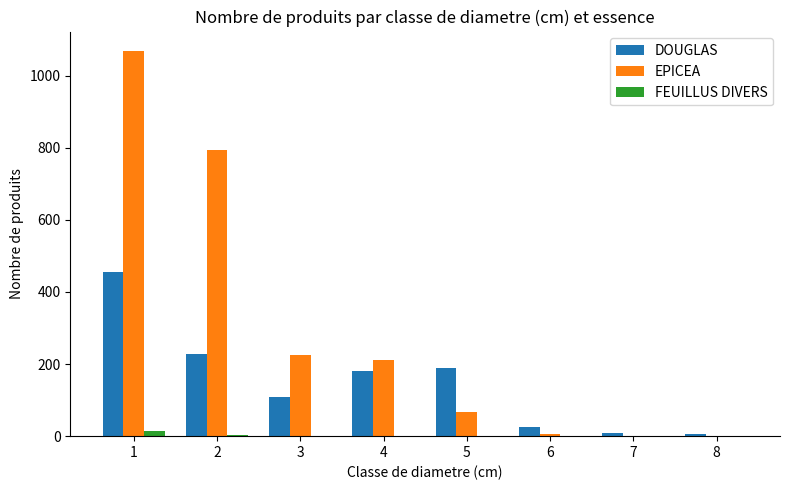

What is the difference between the EPICEA values at 4 and 7?

210